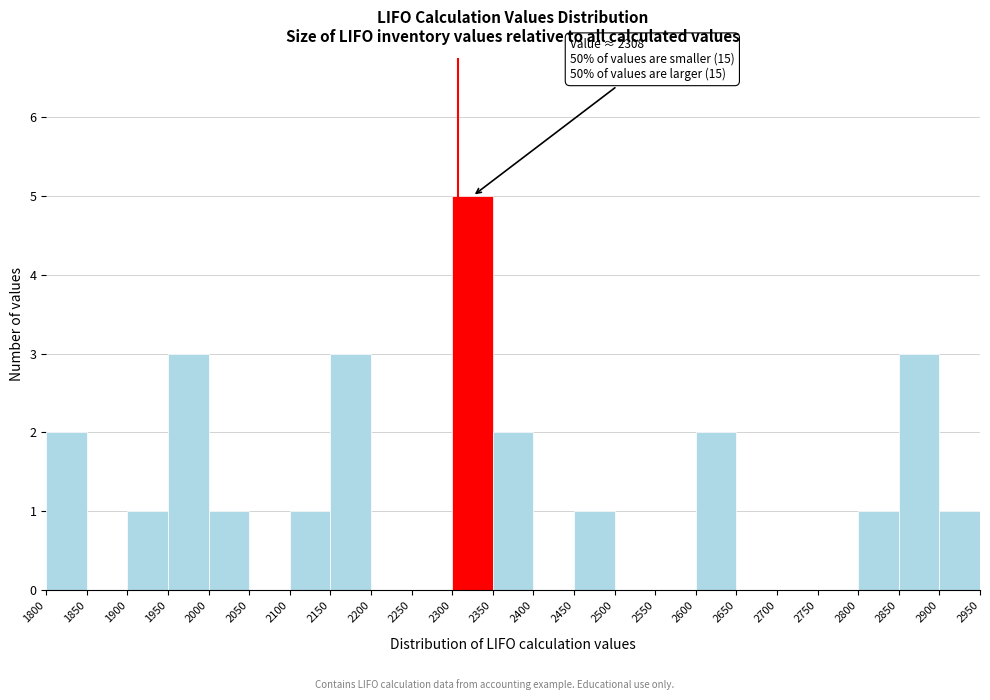

Over which range of the x-axis is the bar tallest?

2300 to 2350